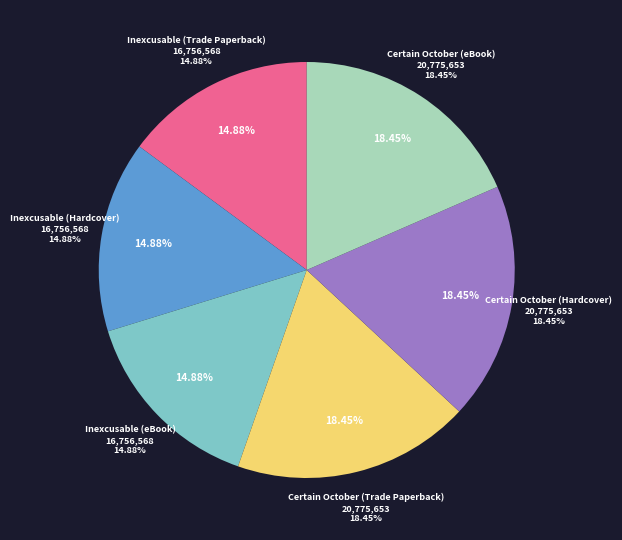

To the nearest percent, what is the combined percentage of Certain October (eBook) and Inexcusable (Trade Paperback)?

33%